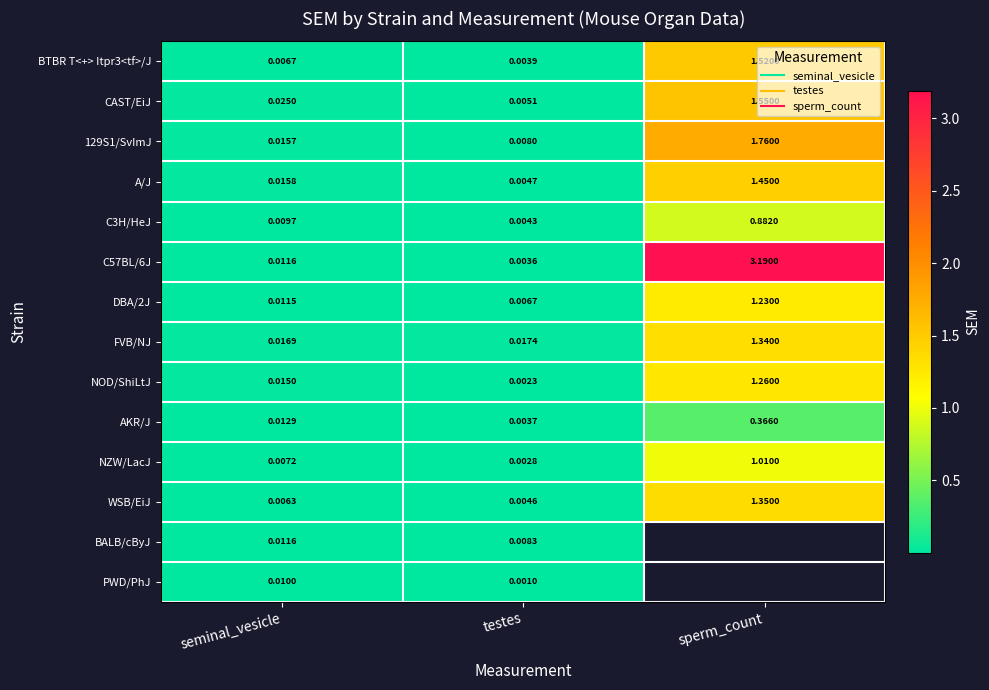

Which has a higher value, testes or sperm_count?

sperm_count